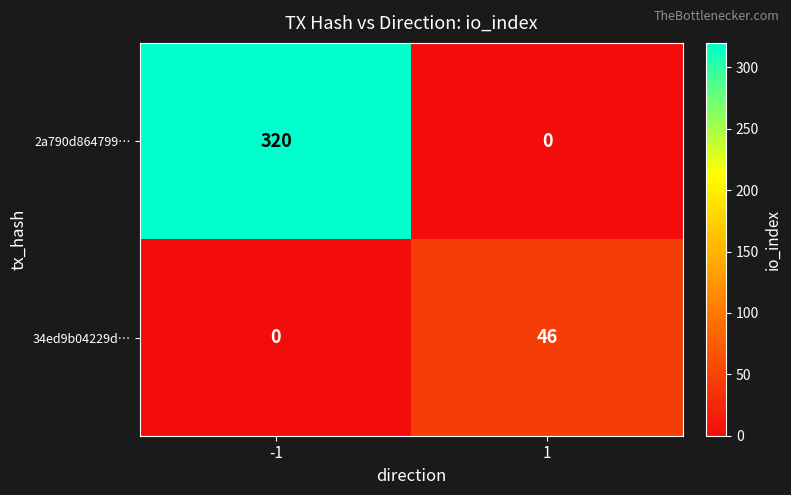

List the series in order of their overall mean, lowest first.

34ed9b04229d…, 2a790d864799…